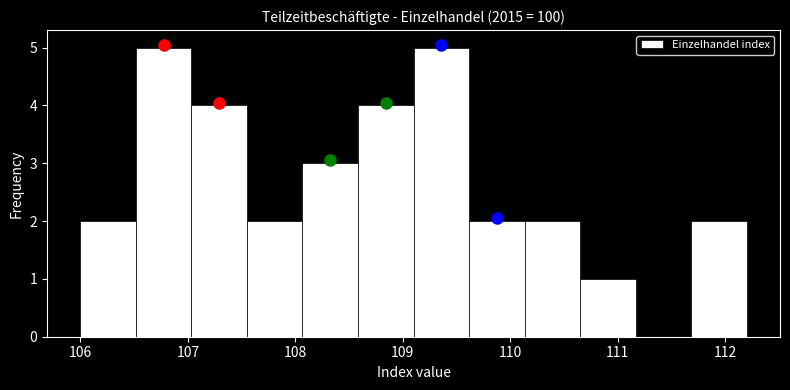

Reading left to right, list every bar in this chart as the range it spans on the x-axis followed by its height. Neither the bar edges nor the heights are printed on the chart, so give them approximately, as read against the axes.

106.0 to 106.5: 2
106.5 to 107.0: 5
107.0 to 107.6: 4
107.6 to 108.1: 2
108.1 to 108.6: 3
108.6 to 109.1: 4
109.1 to 109.6: 5
109.6 to 110.1: 2
110.1 to 110.7: 2
110.7 to 111.2: 1
111.2 to 111.7: 0
111.7 to 112.2: 2